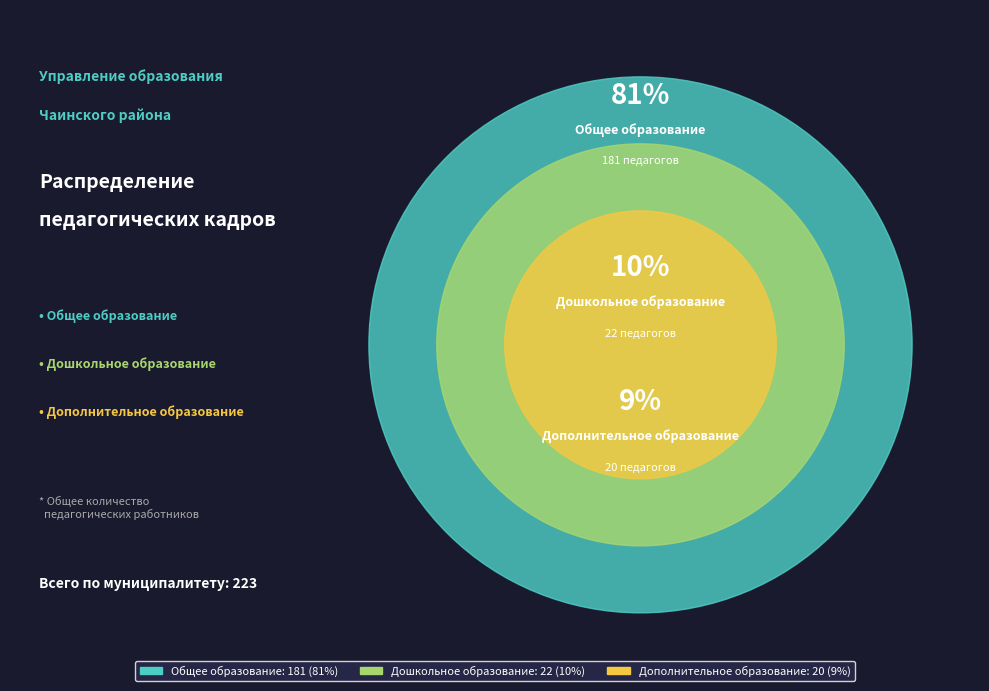

What portion of the pie excludes Дошкольное образование?

90.1%